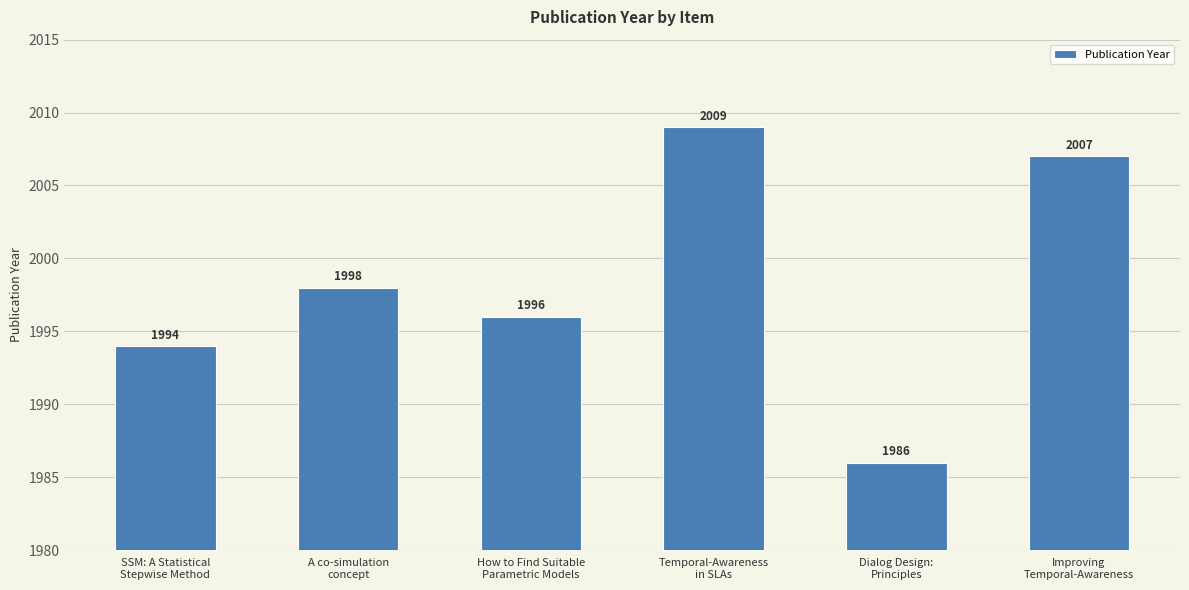

What is the change in value from How to Find Suitable
Parametric Models to Improving
Temporal-Awareness?

+11